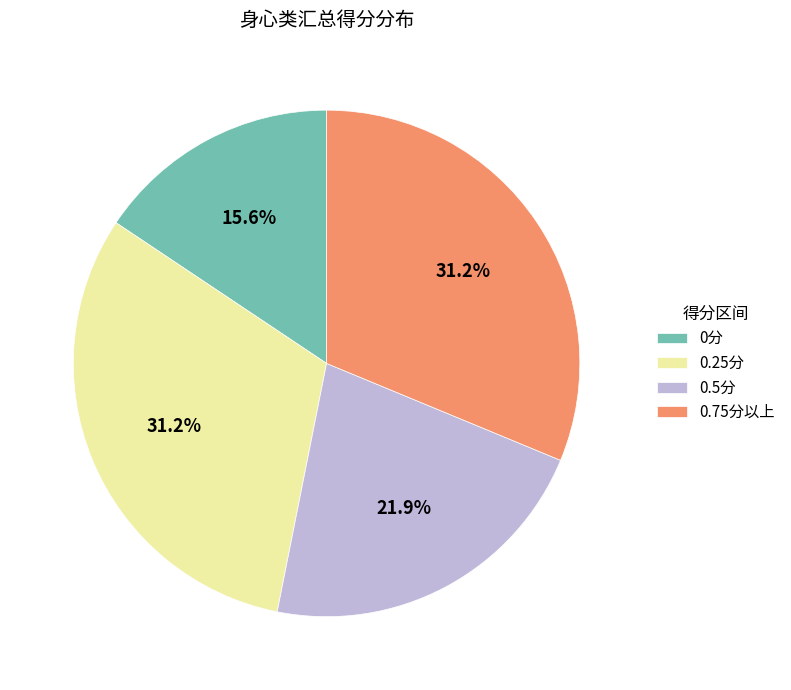

Which category has the smallest portion of the pie?

0分